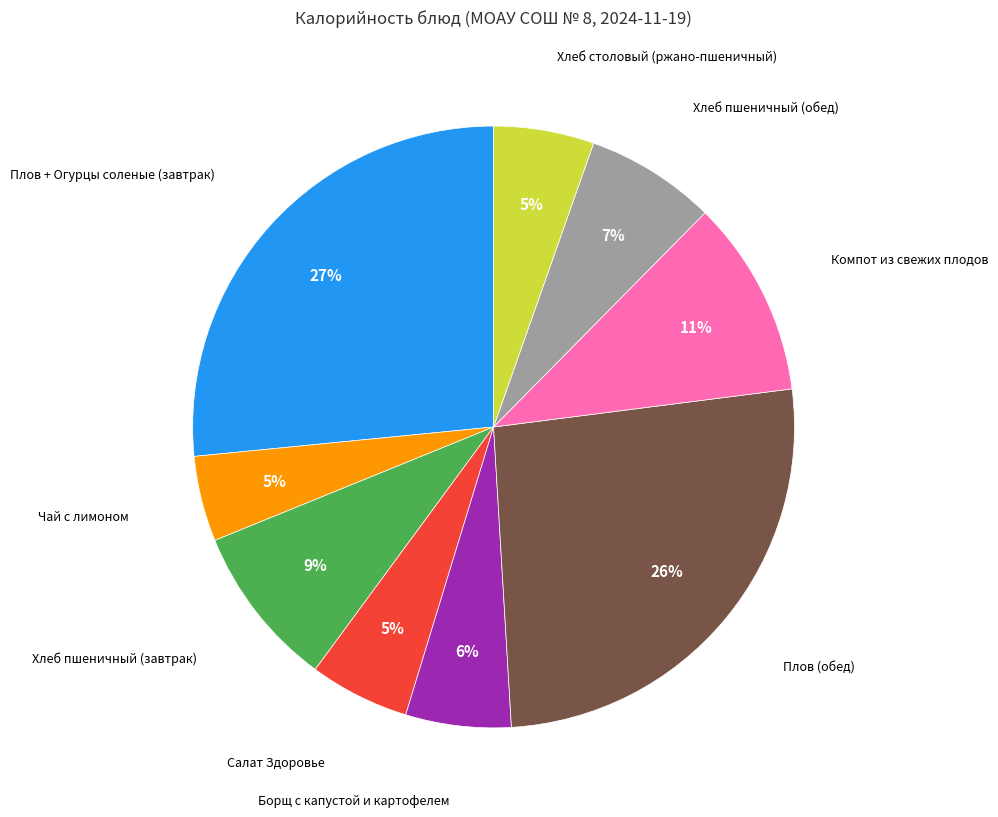

To the nearest percent, what is the difference between the largest and smallest slice percentages?

22%